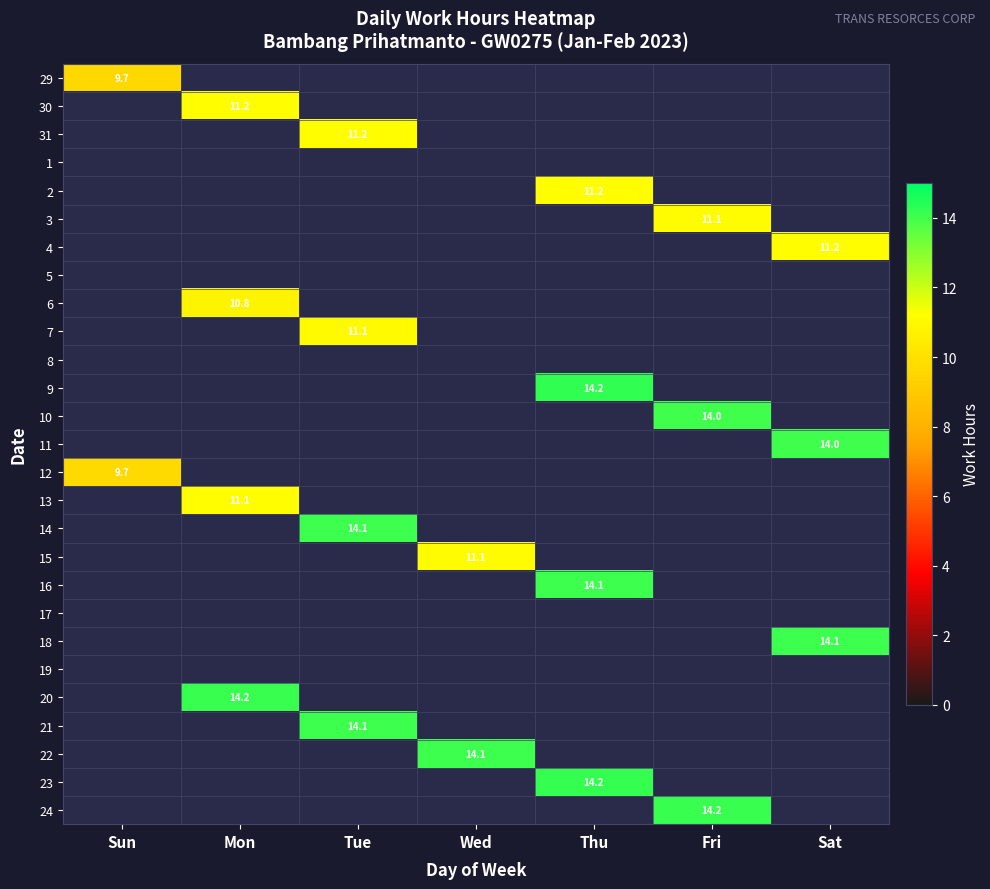

How many values in 7 are above zero?

1